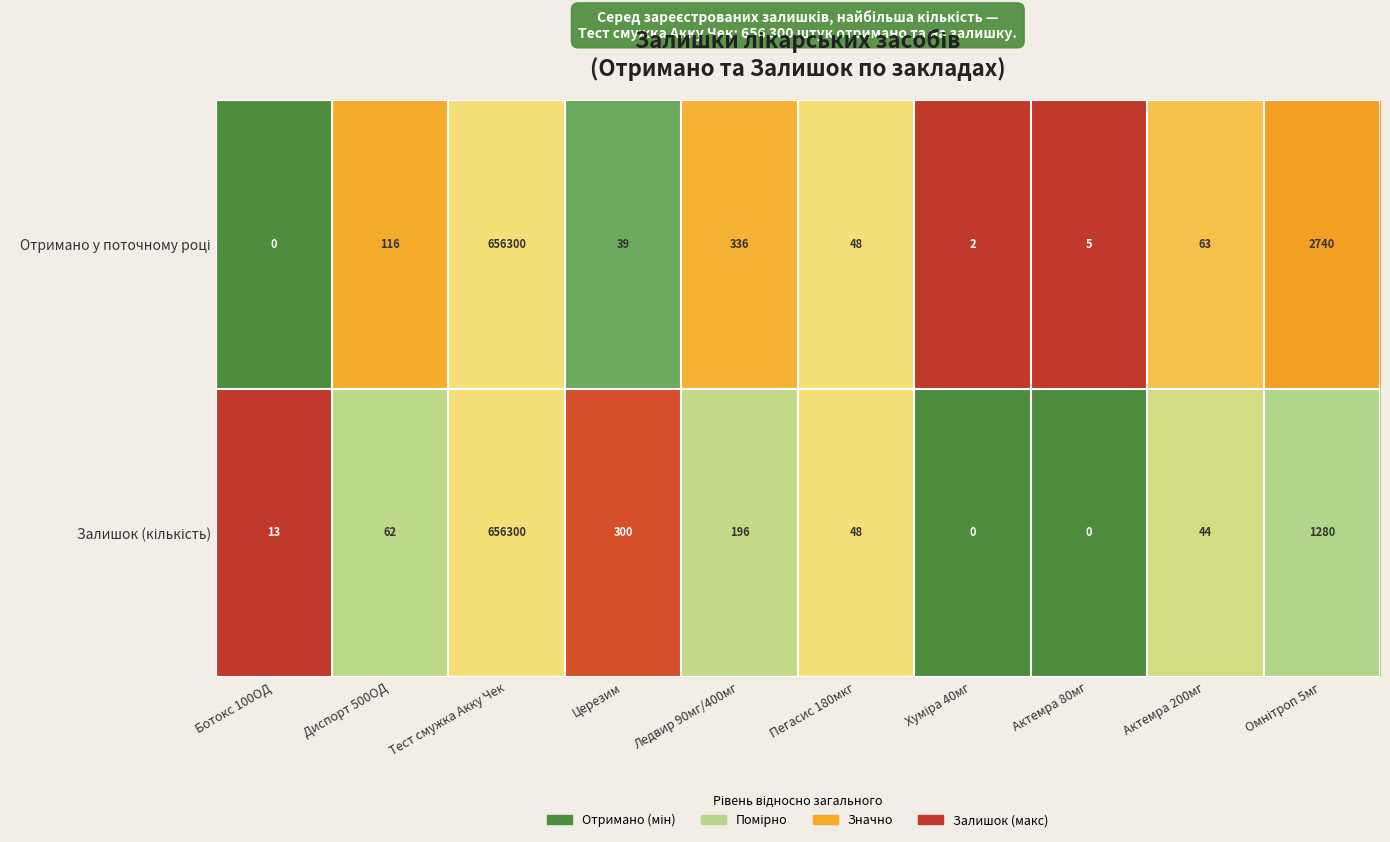

What is the spread (max minus min) of values at Актемра 80мг?

5